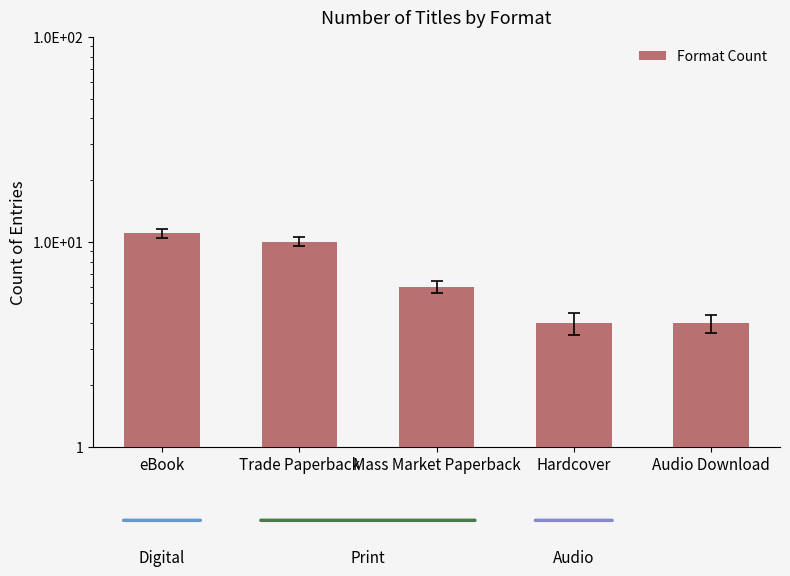

What position from the right is Hardcover?

2